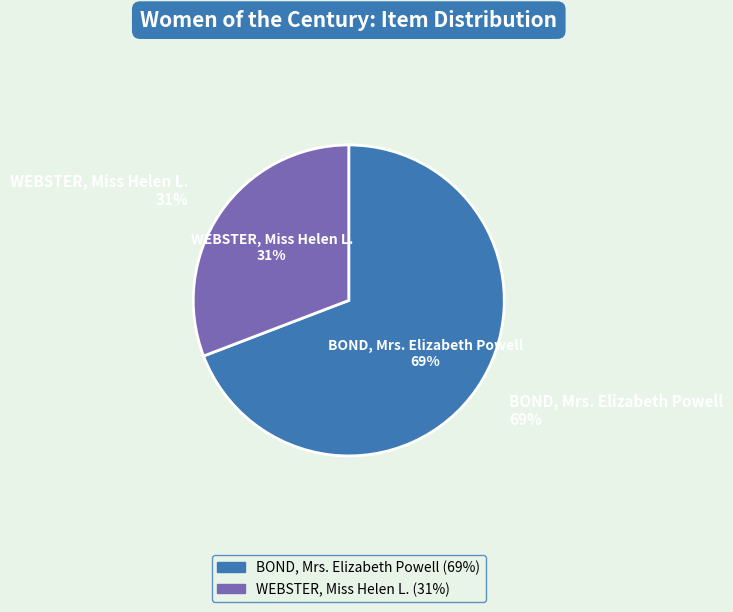

Approximately how many times larger is the value at WEBSTER, Miss Helen L. compared to BOND, Mrs. Elizabeth Powell?

0.4